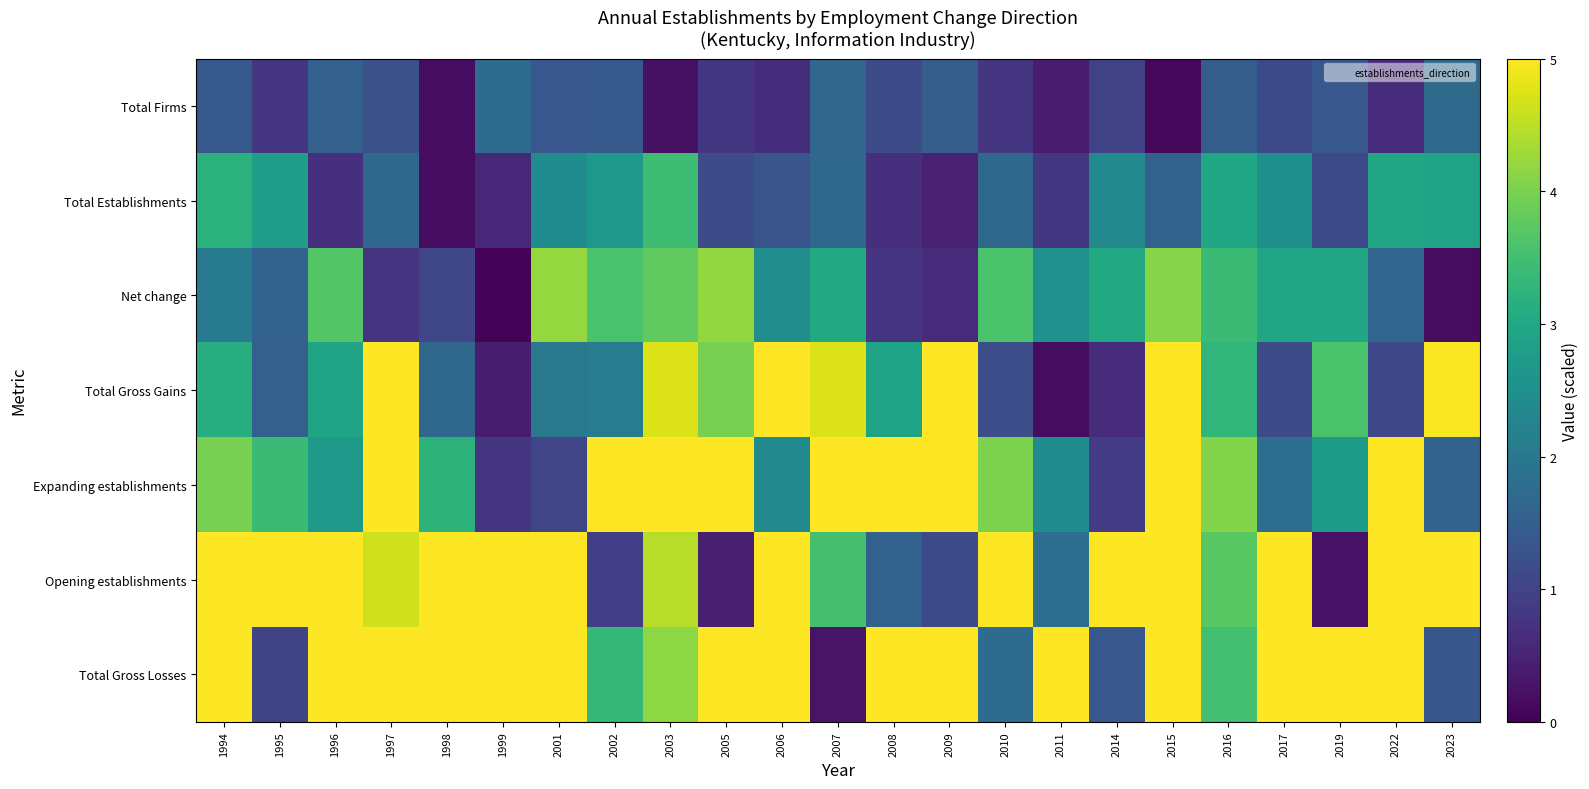

Between 2005 and 2016, which series saw the biggest shift?

Opening establishments